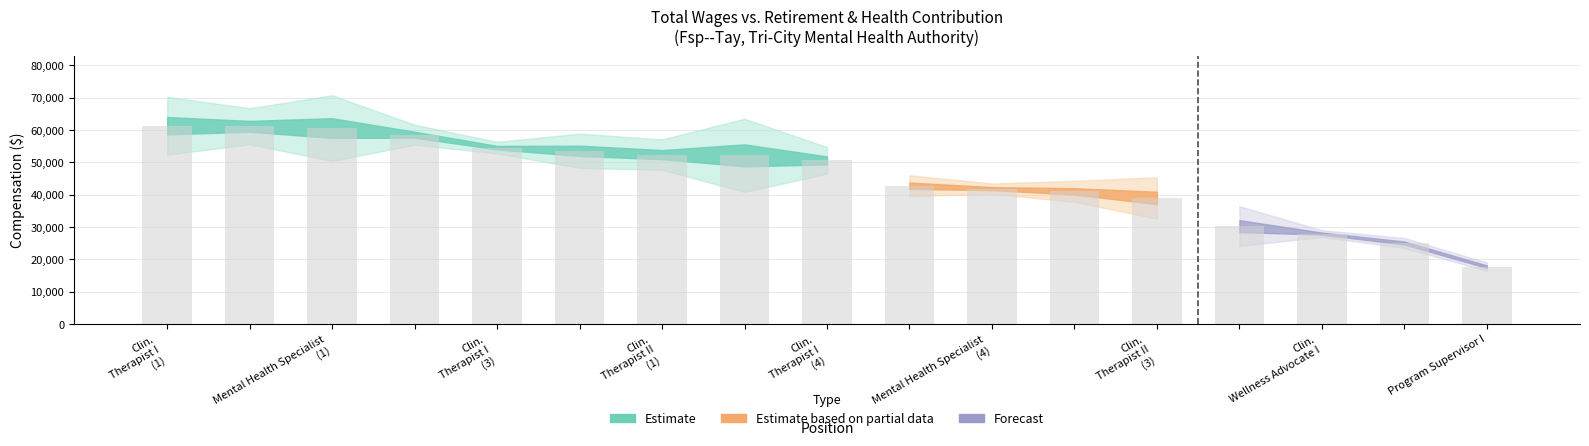

What is the value of the 6th bar from the left?

53595